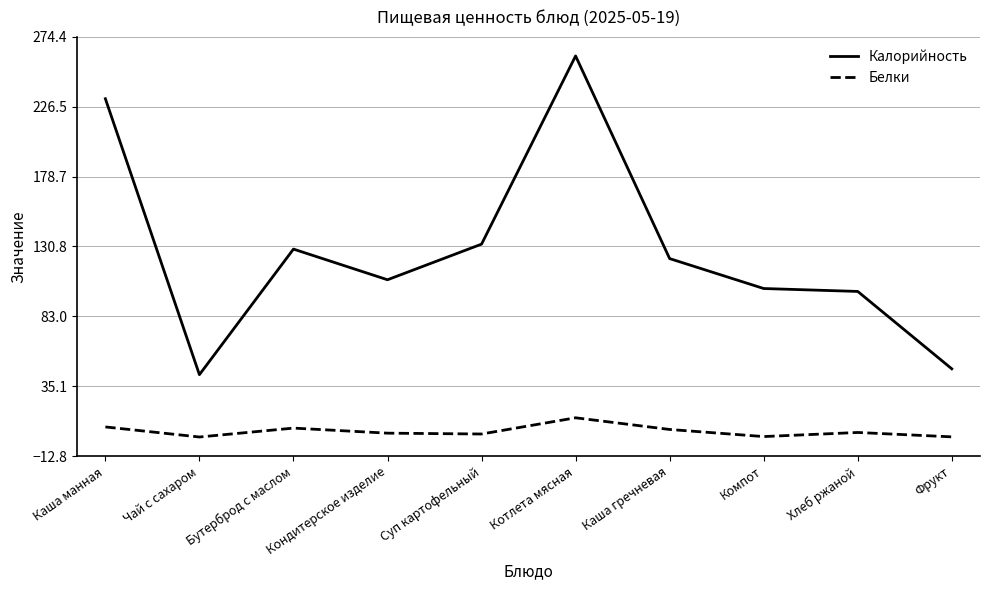

How many values in the Калорийность series exceed 122?

5